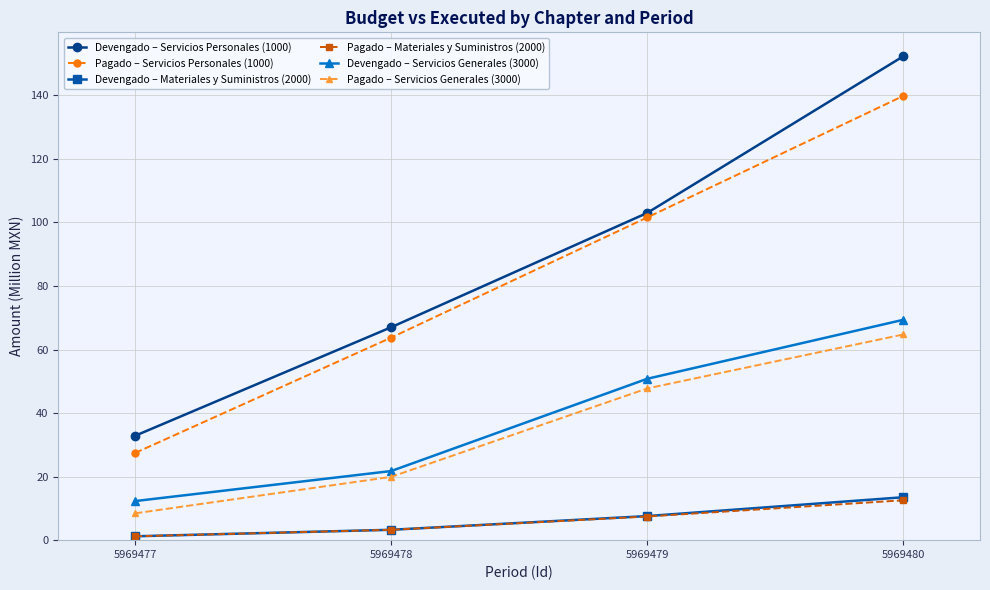

How many values in the Devengado – Materiales y Suministros (2000) series exceed 7?

2